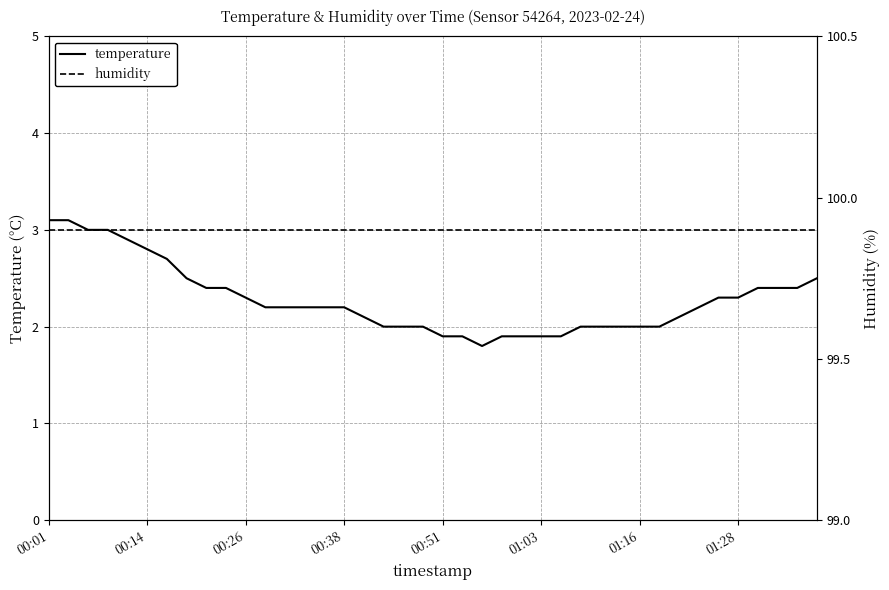

Which label corresponds to the largest value in the chart?

00:01